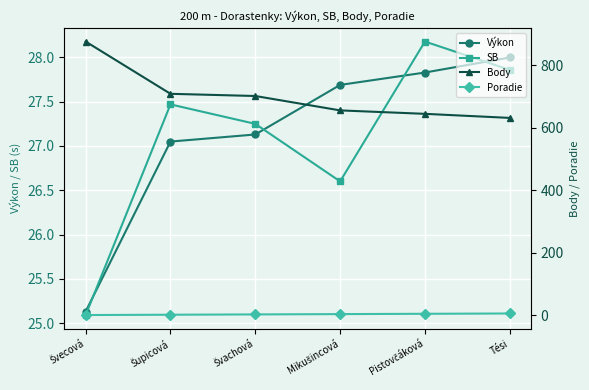

What are all the series names shown in the legend?

Výkon, SB, Body, Poradie